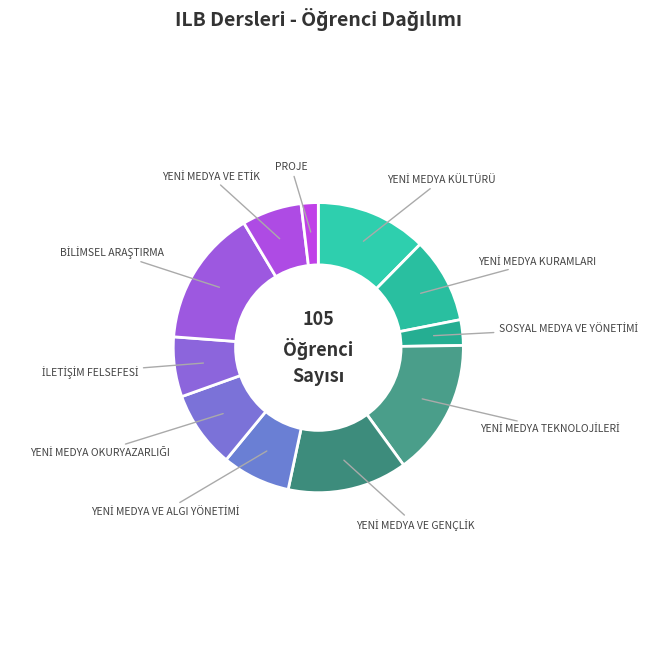

Is there a majority slice in this chart?

No